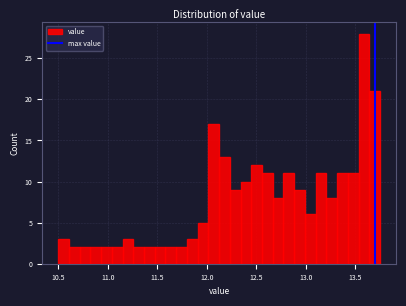

Around what value on the x-axis is the tallest bar? Give the approximate position of its centre, as read against the axis.

13.60